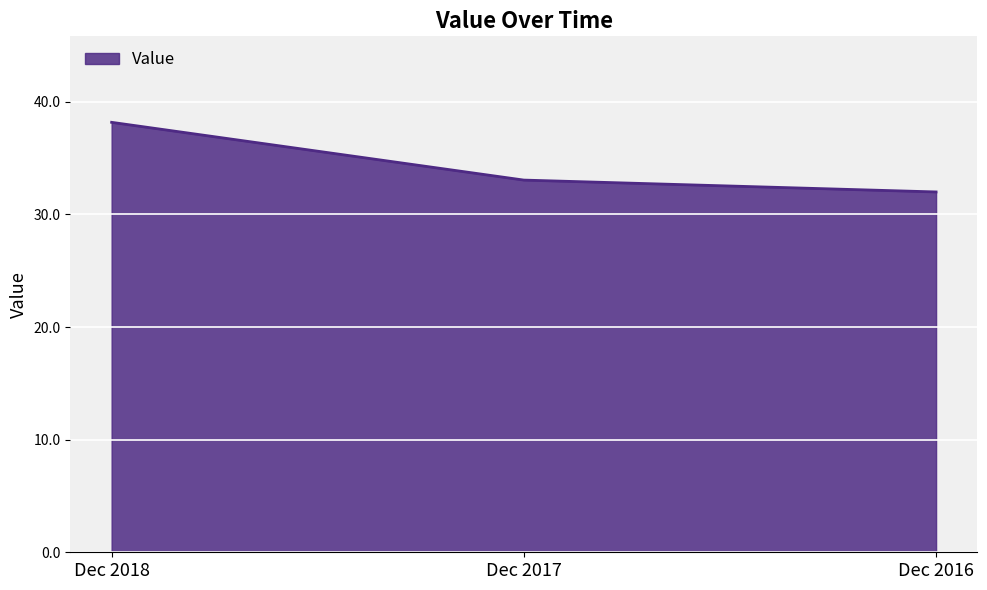

What is the greatest value displayed?

38.2